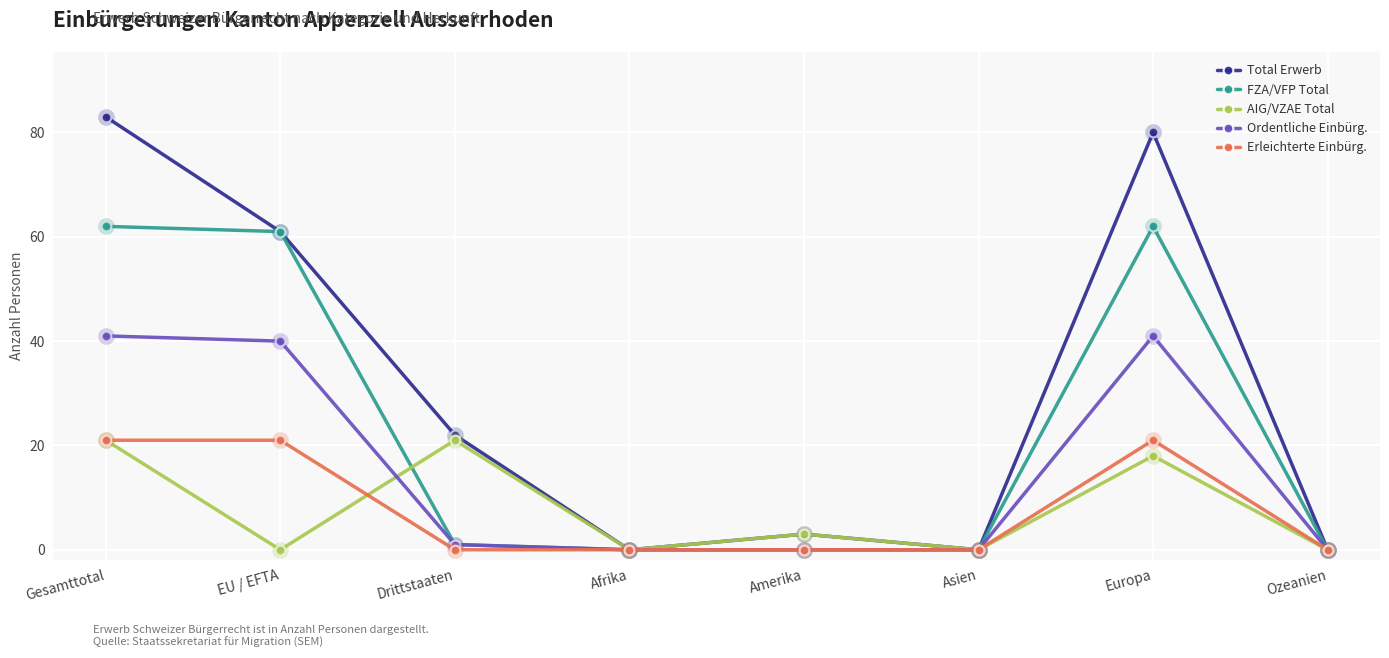

What is the sum of the Ordentliche Einbürg. values at Gesamttotal and Afrika?

41